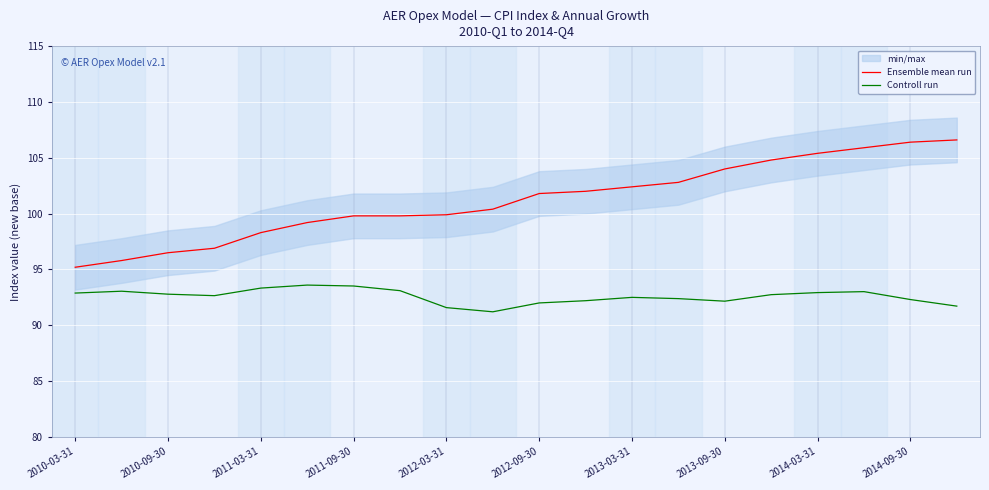

Is it true that Controll run equals 41.7 at 15?

False